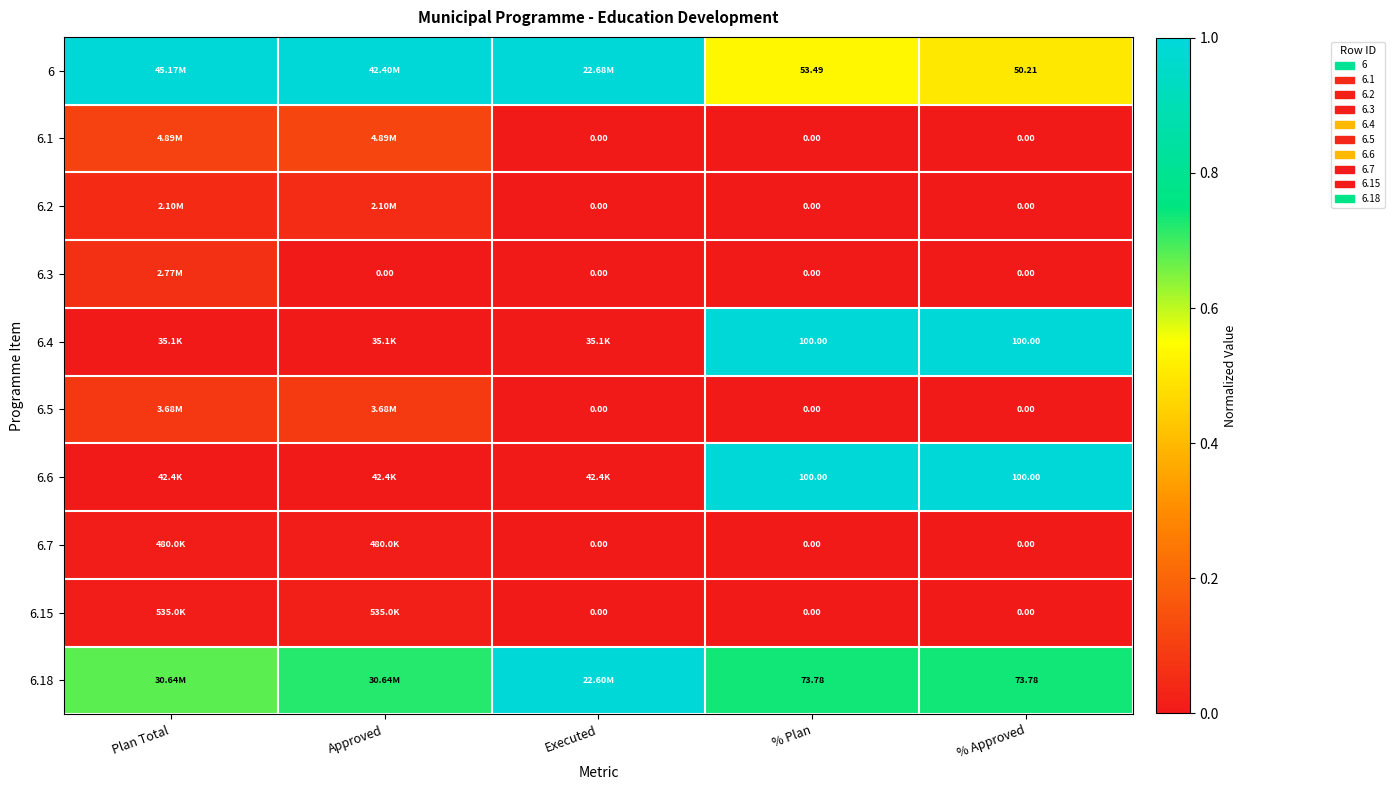

Is the value of 6.4 at % Approved greater than the value of 6.7 at Executed?

Yes